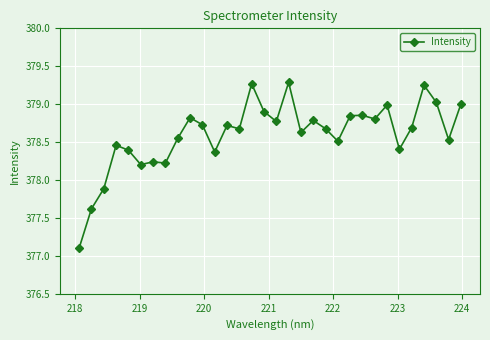

Does the chart display data point markers on the line(s)?

Yes